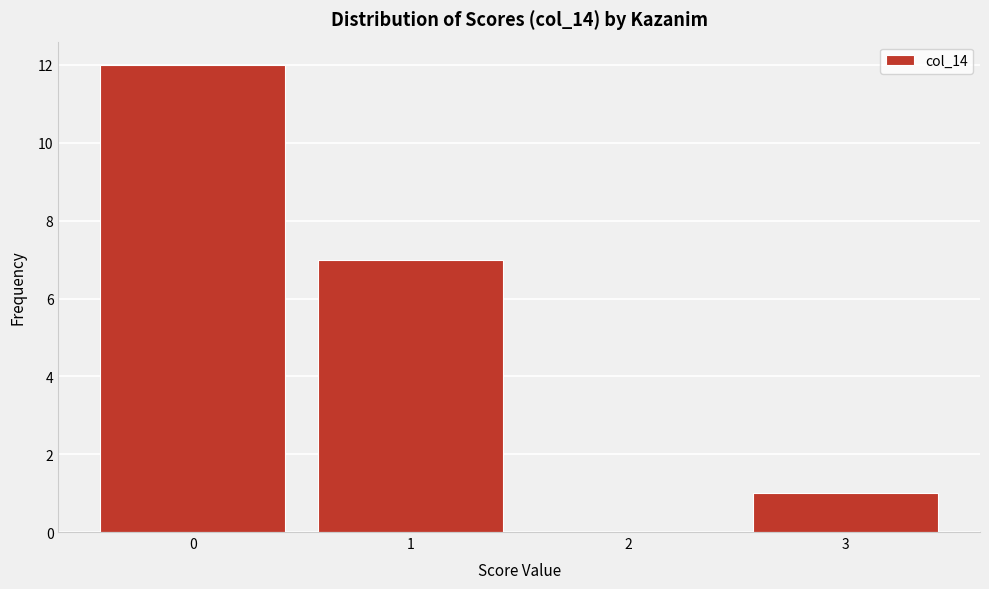

Reading right to left, list all the values displayed in this chart.

3=1	2=0	1=7	0=12